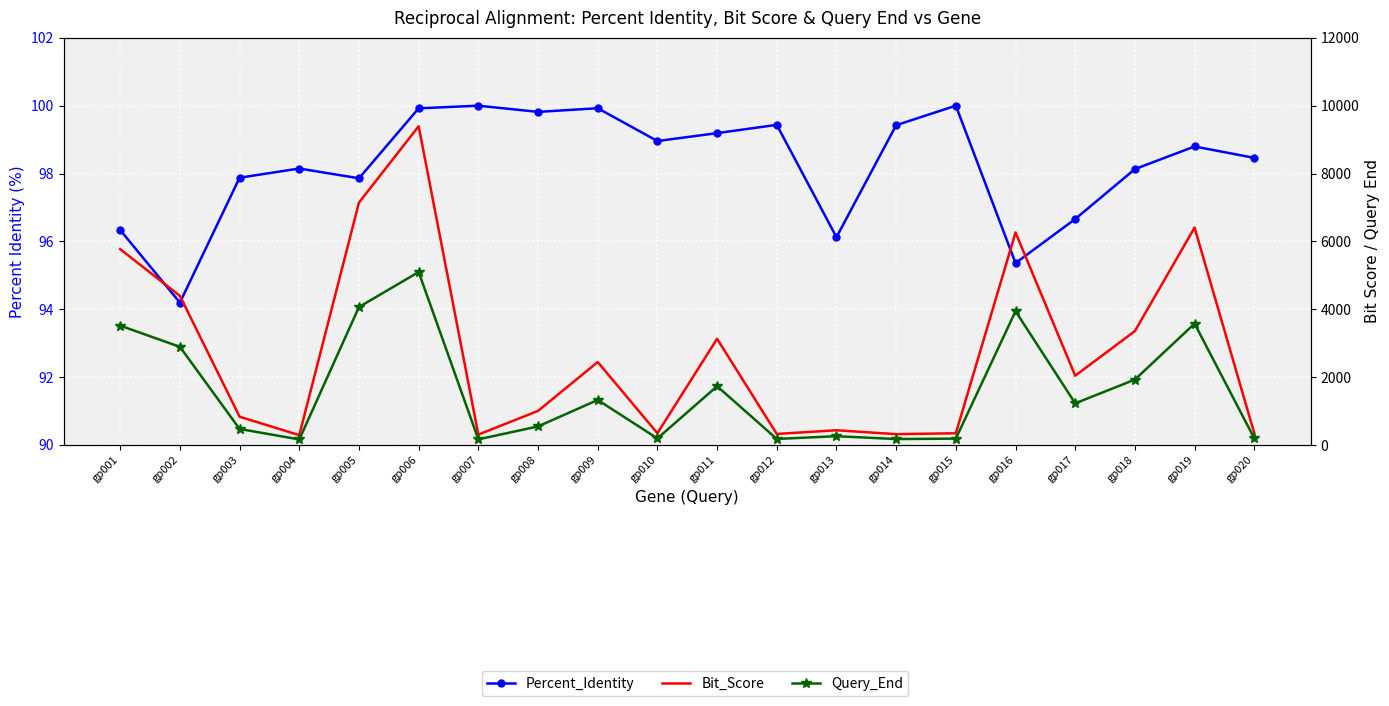

Which label corresponds to the largest value in the chart?

gp006